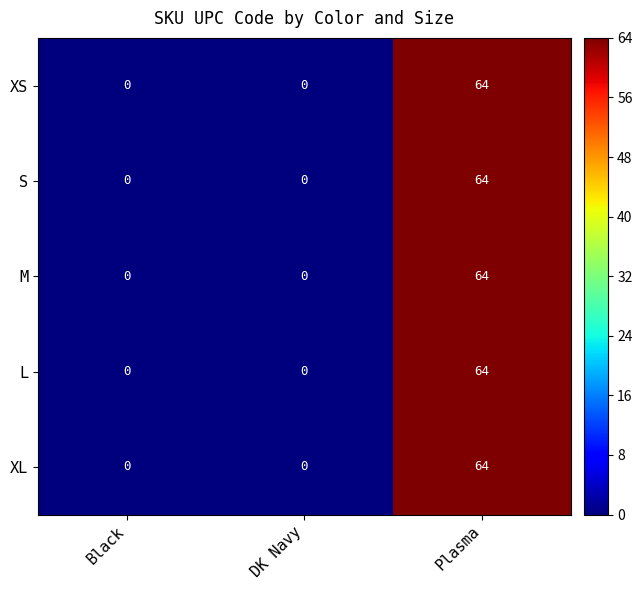

At which category is the sum across all series the highest?

Plasma